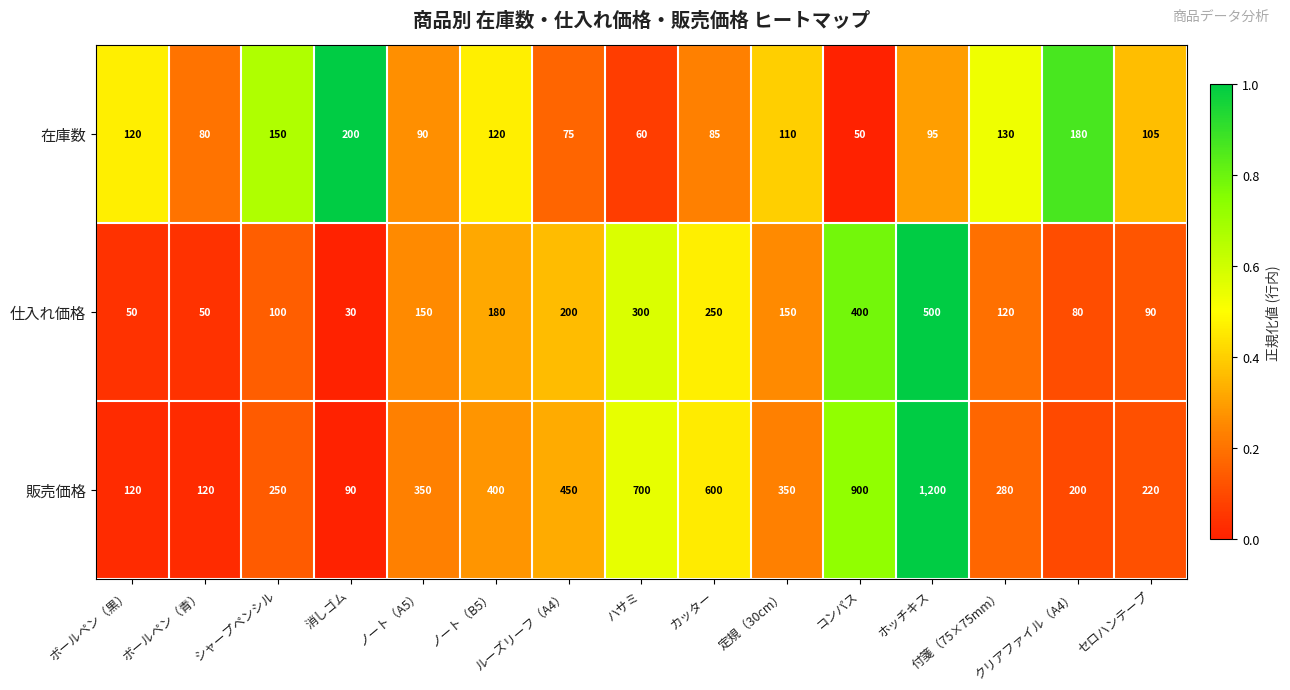

What is the total value across all series at コンパス?

1350